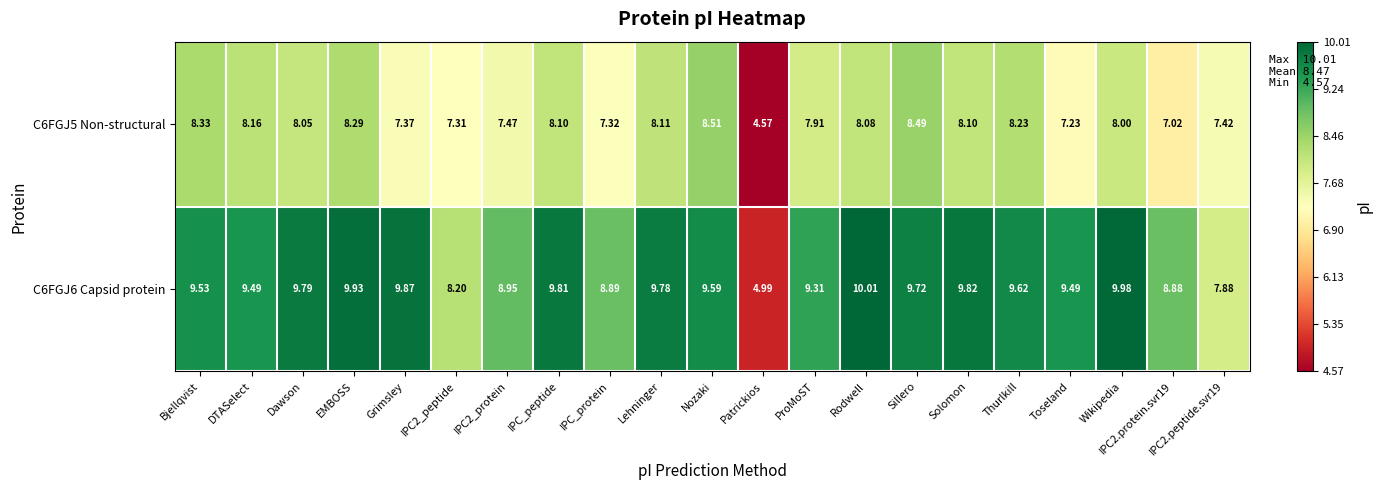

At which label does C6FGJ5 Non-structural reach its peak?

Nozaki